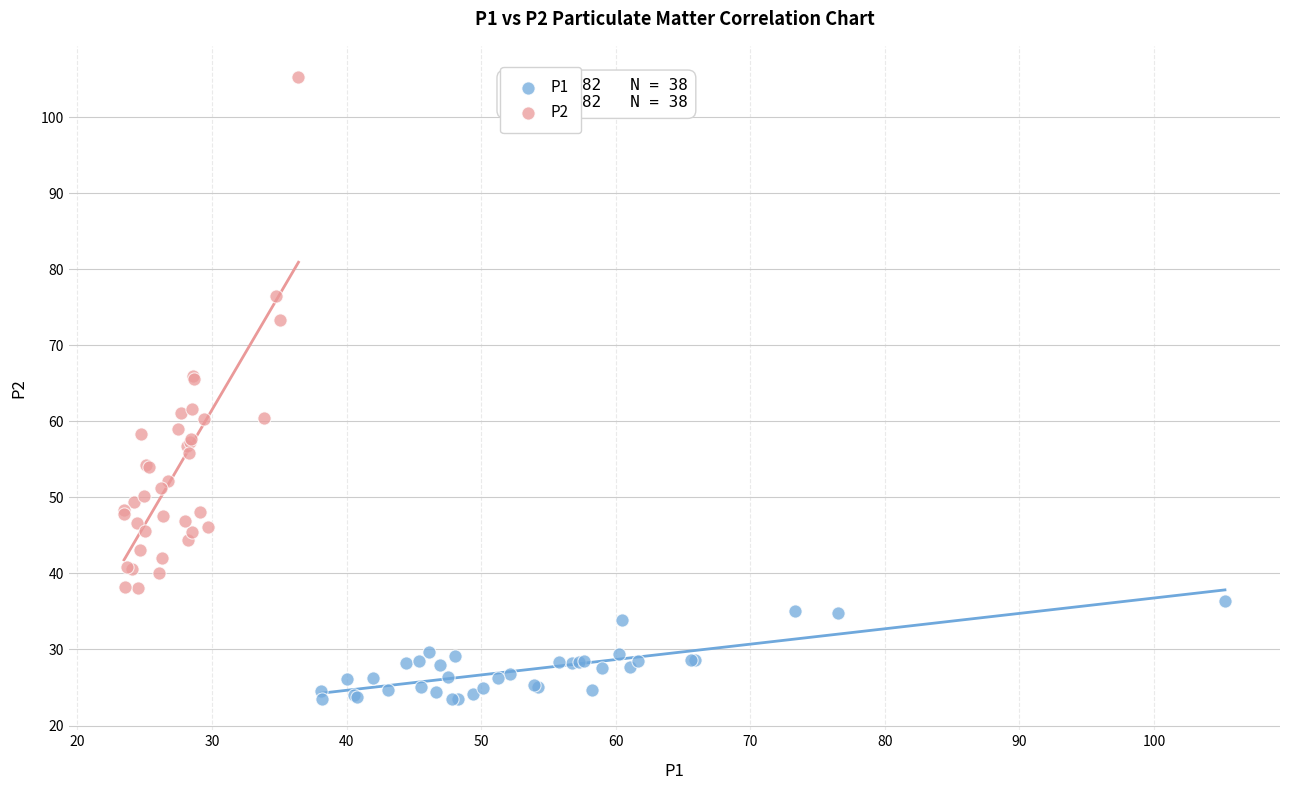

Which series has the widest spread of Y values?

P2